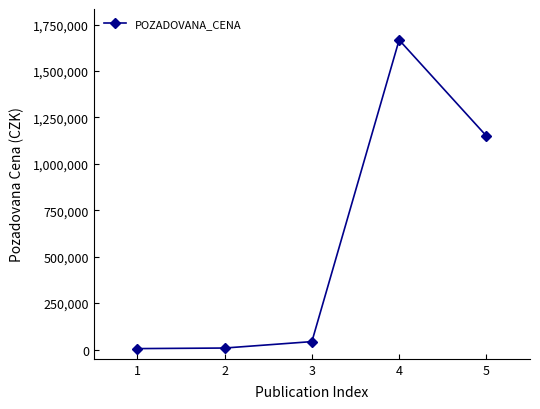

What is the maximum value shown in the chart?

1666800